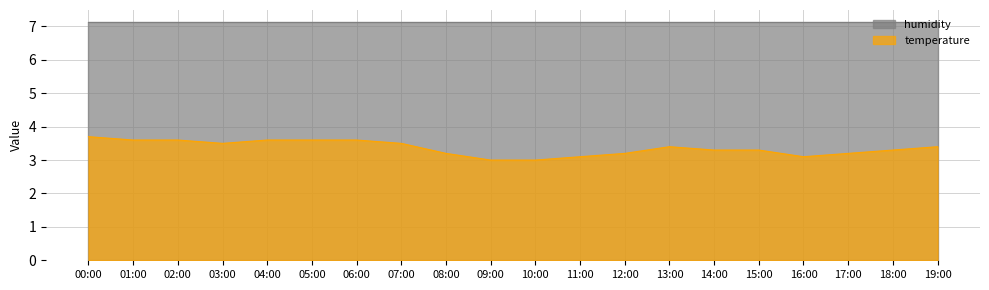

What position from the right is 06:00?

14